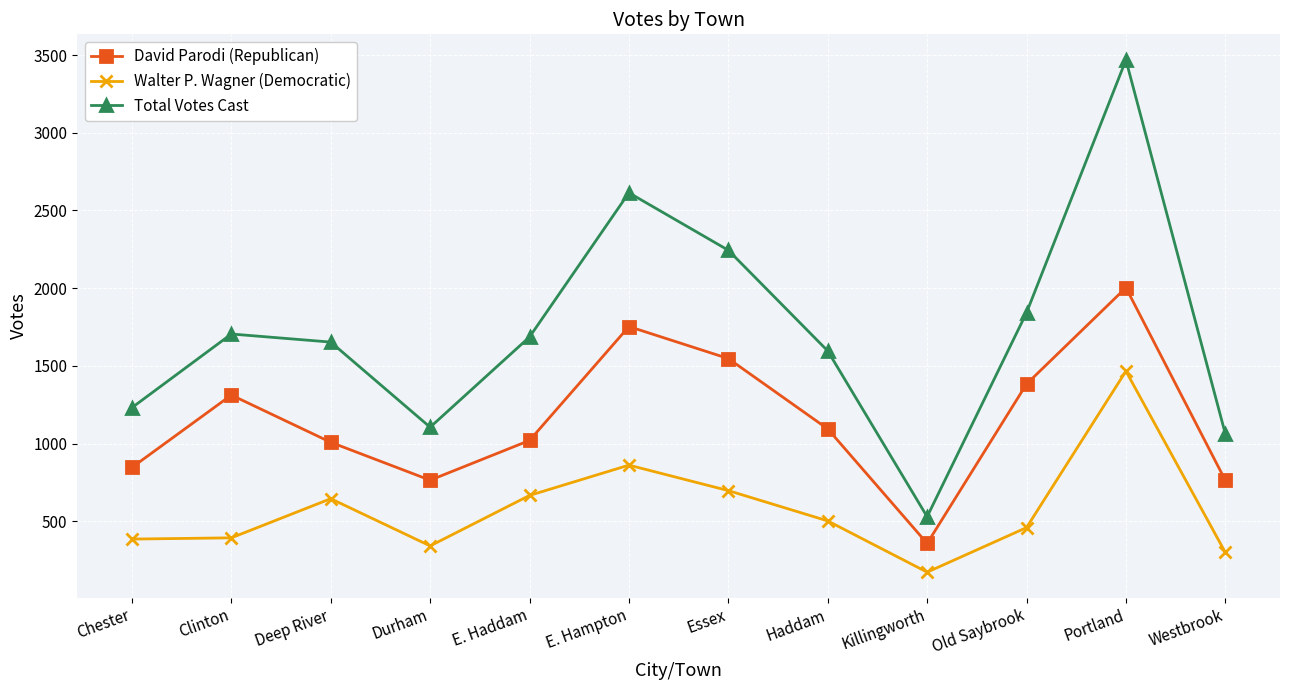

What is the difference between the maximum and minimum values in the Total Votes Cast series?

2940